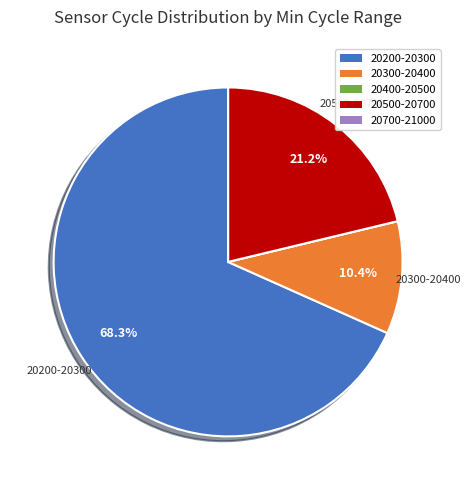

Does any single category account for the majority?

Yes